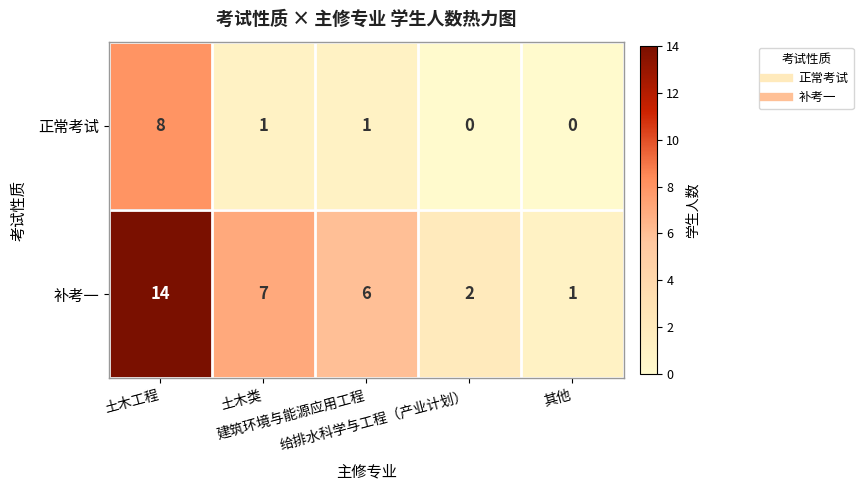

What is the difference between the maximum and second lowest values in the 补考一 series?

12